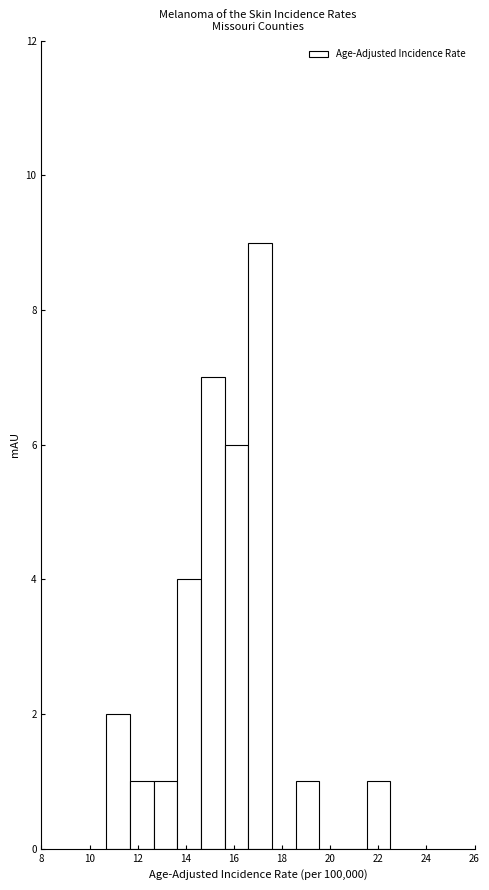

Reading left to right, list every bar in this chart as the range it spans on the x-axis followed by its height. Neither the bar edges nor the heights are printed on the chart, so give them approximately, as read against the axes.

10.8 to 11.6: 2
11.6 to 12.6: 1
12.6 to 13.6: 1
13.6 to 14.6: 4
14.6 to 15.6: 7
15.6 to 16.6: 6
16.6 to 17.6: 9
17.6 to 18.6: 0
18.6 to 19.6: 1
19.6 to 20.6: 0
20.6 to 21.6: 0
21.6 to 22.6: 1